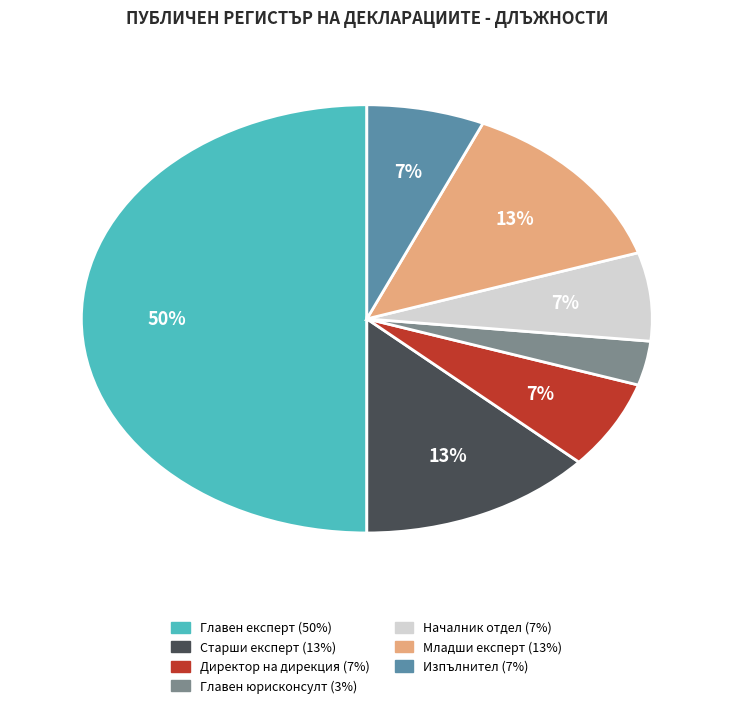

Do Старши експерт and Главен юрисконсулт together represent more than half of the pie?

No